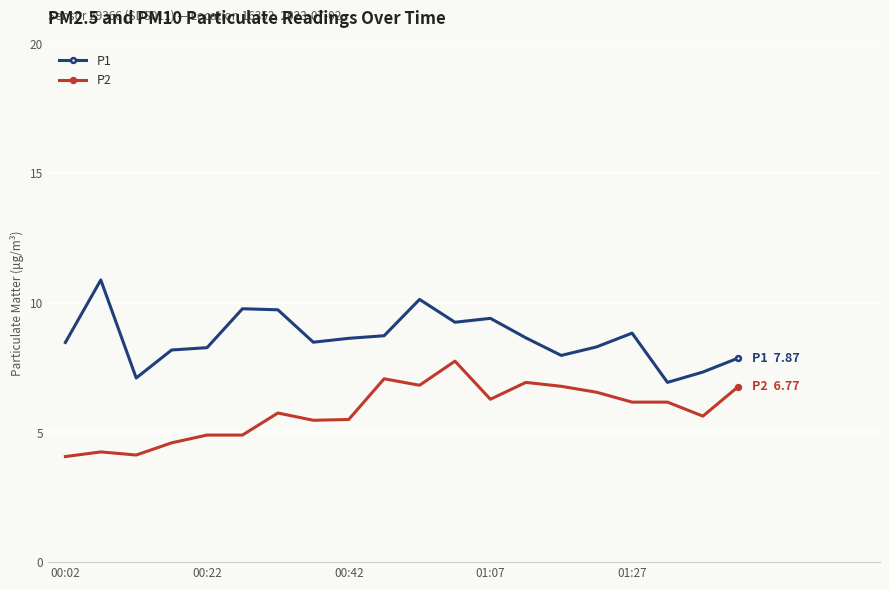

Which series has the largest total across all categories?

P1